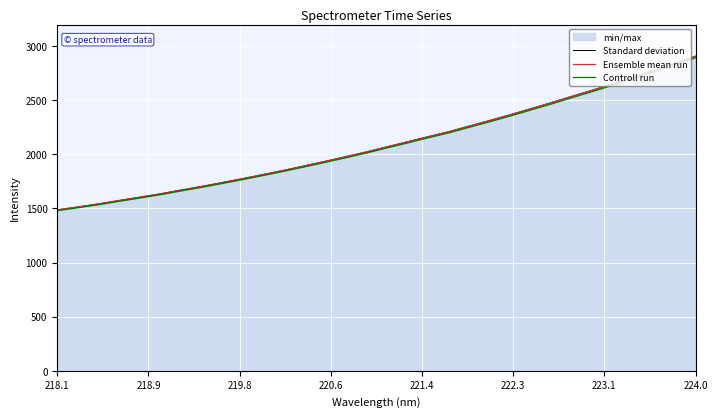

True or false: Controll run has a value of 1196.7 at 12.

False